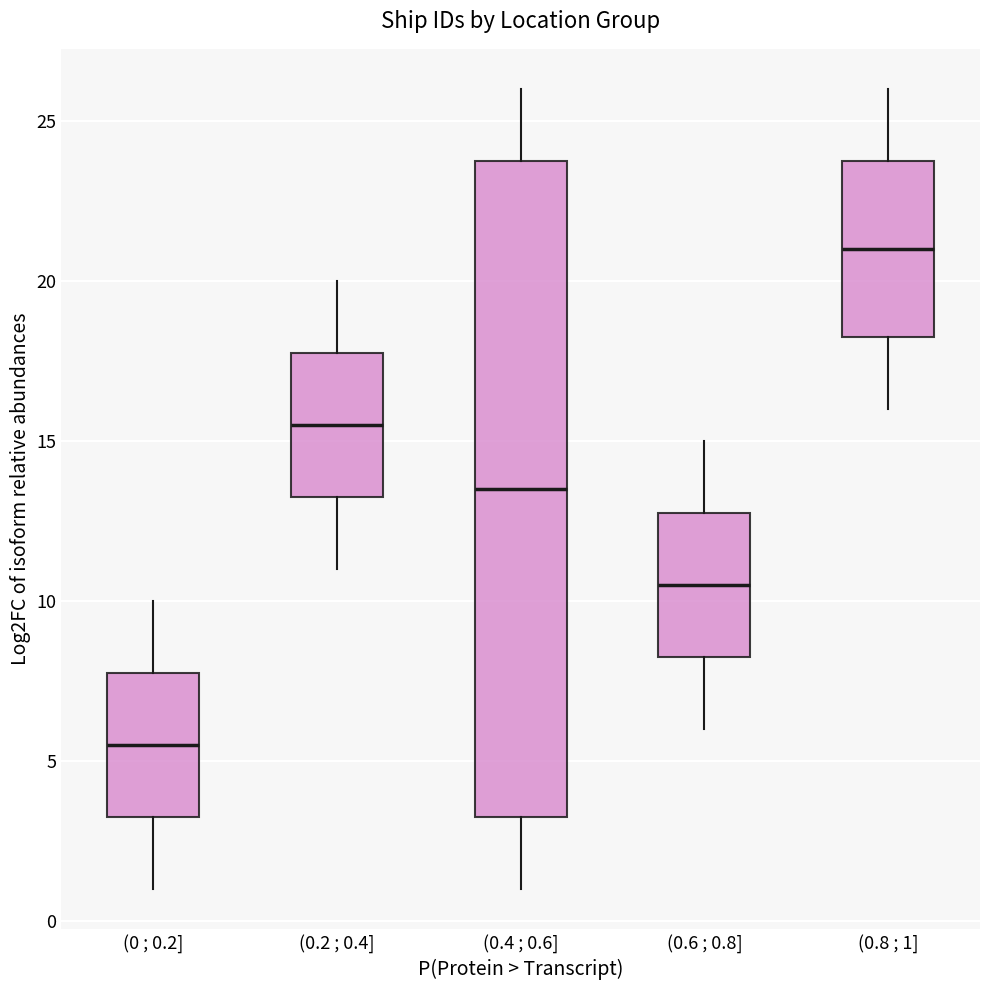

Comparing the boxes themselves (not the whiskers), which one is the tallest?

(0.4 ; 0.6]